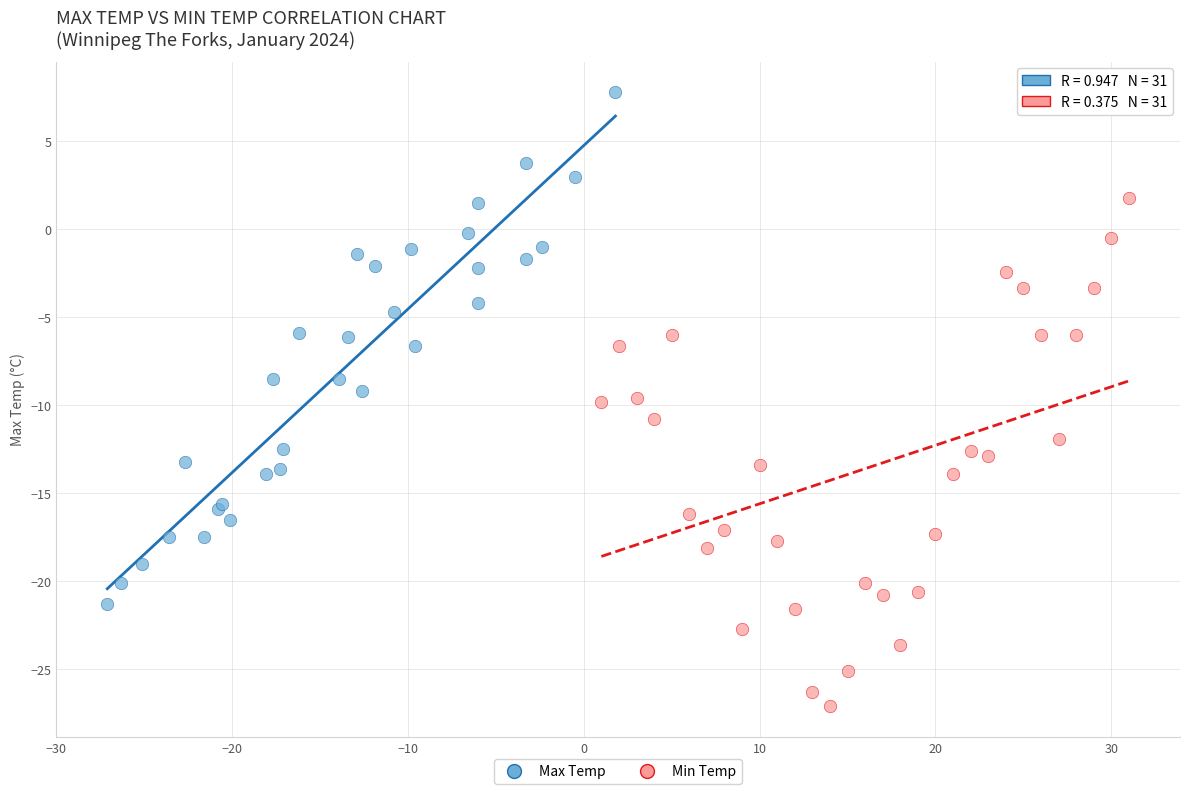

Which series reaches the minimum Y coordinate?

Min Temp